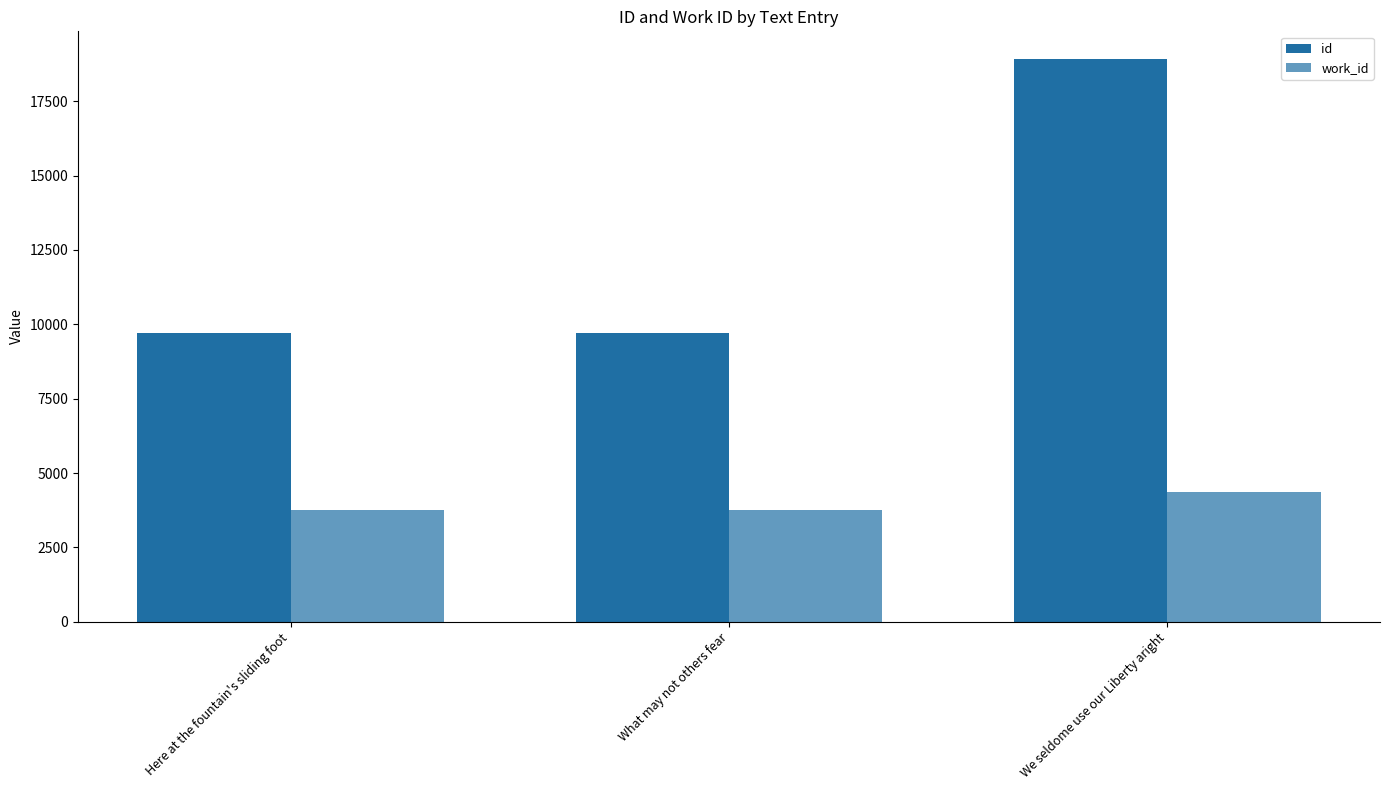

What position from the left is We seldome use our Liberty aright?

3